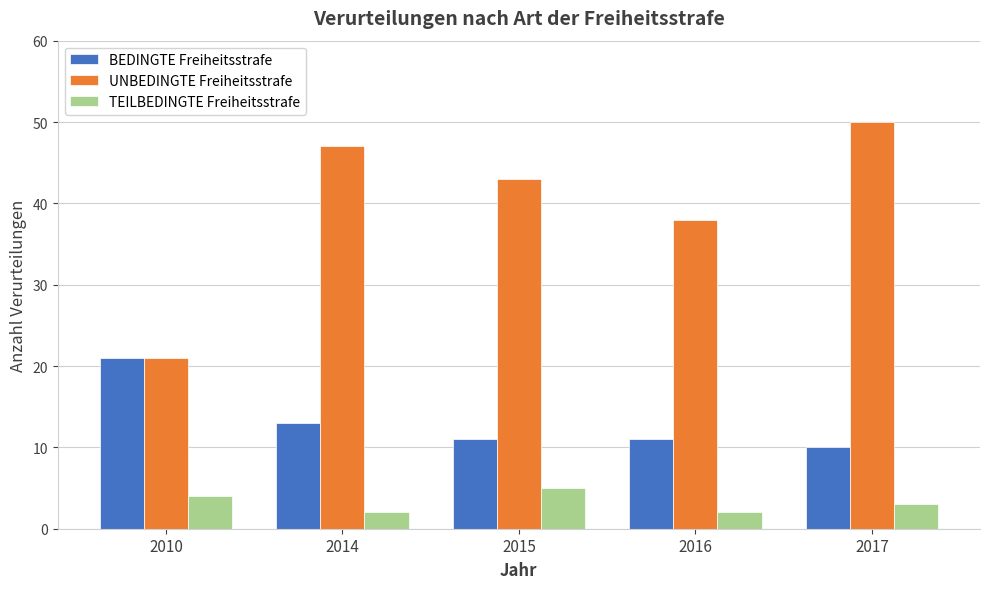

List the series in order of their peak value, highest first.

UNBEDINGTE Freiheitsstrafe, BEDINGTE Freiheitsstrafe, TEILBEDINGTE Freiheitsstrafe